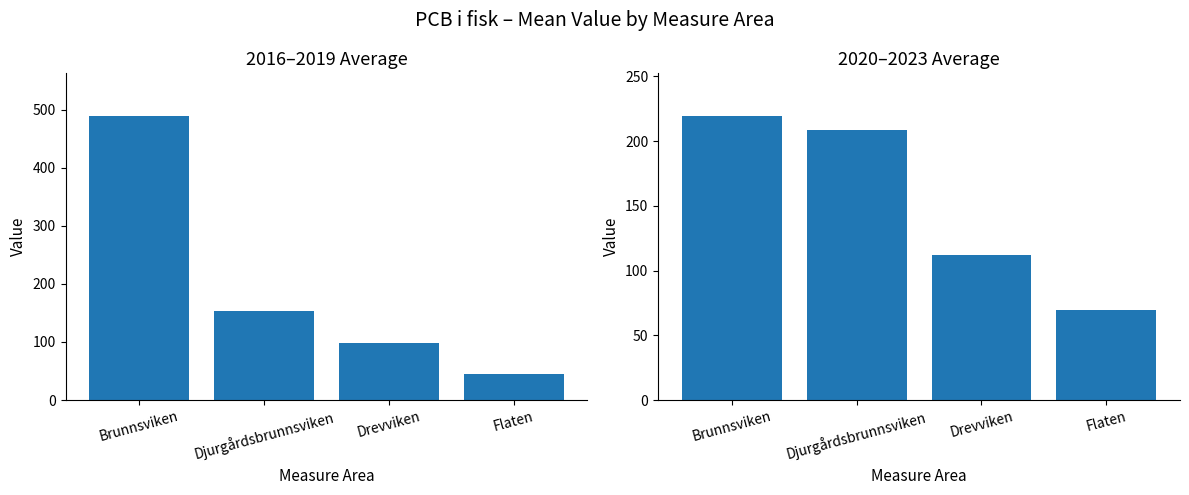

At which category does the chart reach its minimum across all series?

Flaten